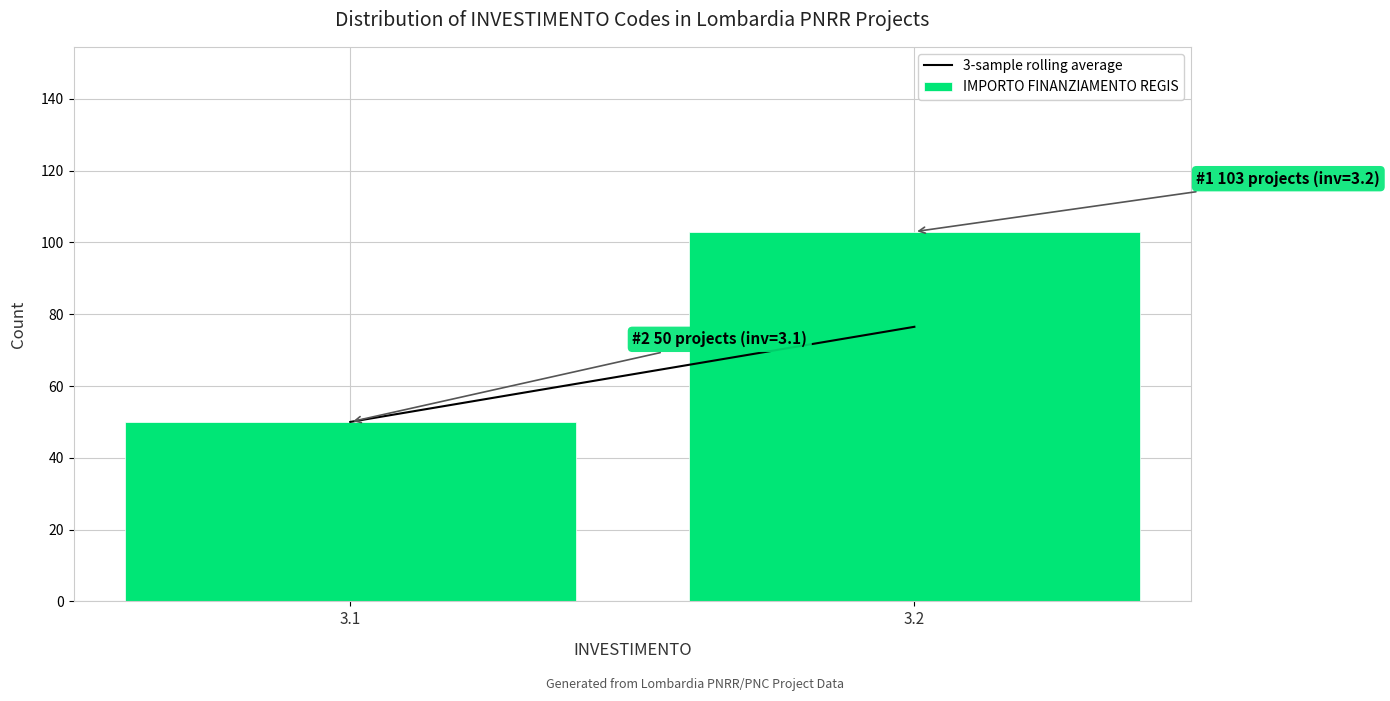

Reading left to right, what are all the values shown in this chart?

50	103